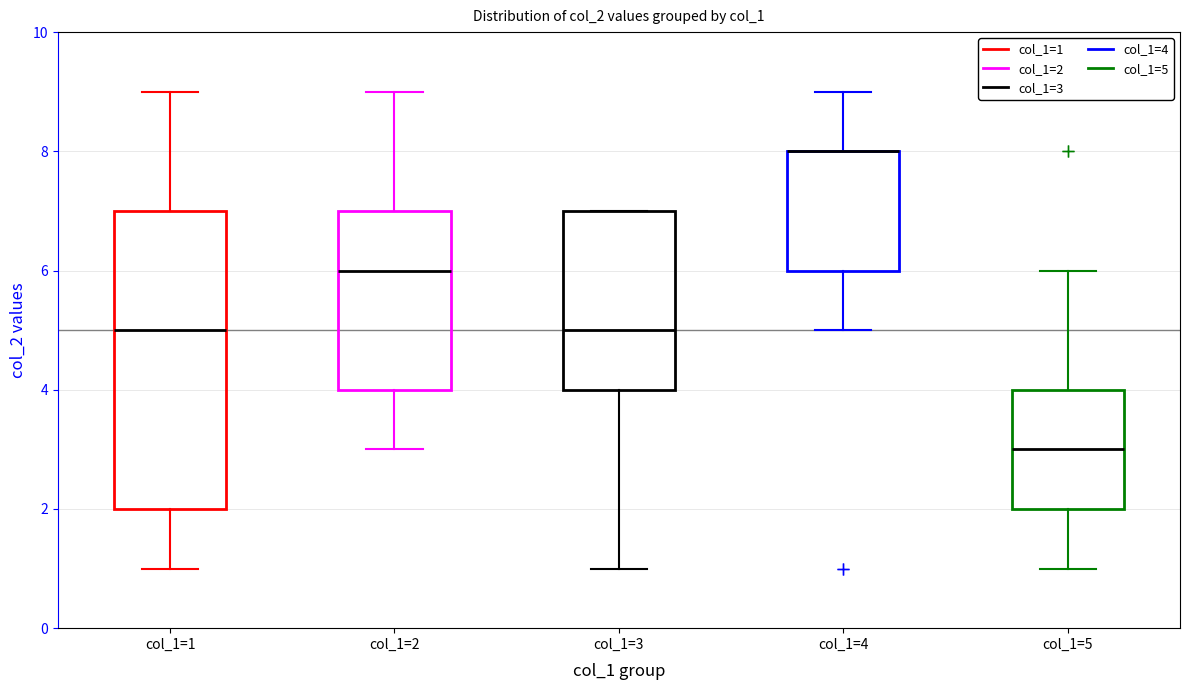

Reading left to right, read every box against the y-axis: the position of its median line, the range the box covers, and the ends of its whiskers. The values are not printed on the chart, so give them approximately, as read against the axis.

col_1=1: median 5, box 2 to 7, whiskers 1 to 9
col_1=2: median 6, box 4 to 7, whiskers 3 to 9
col_1=3: median 5, box 4 to 7, whiskers 1 to 7
col_1=4: median 8 (drawn on the box's upper edge), box 6 to 8, whiskers 5 to 9
col_1=5: median 3, box 2 to 4, whiskers 1 to 6